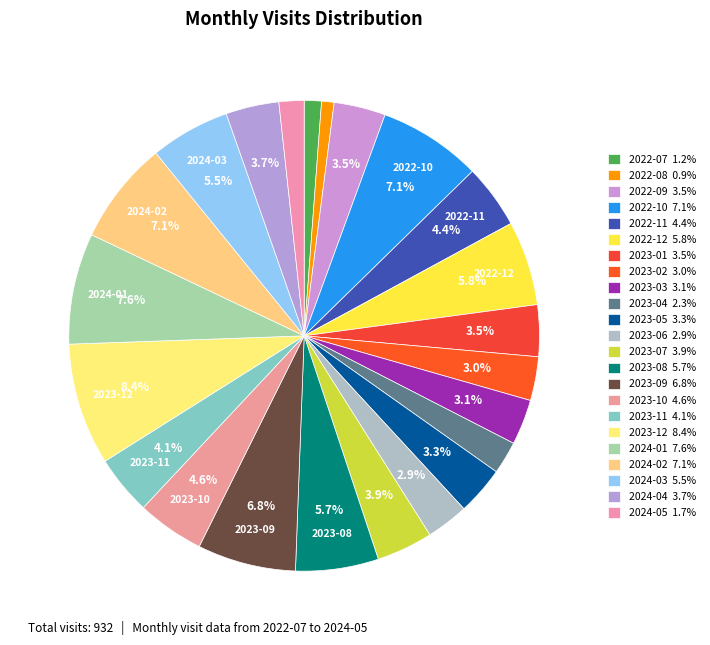

How many slices are in this pie chart?

23